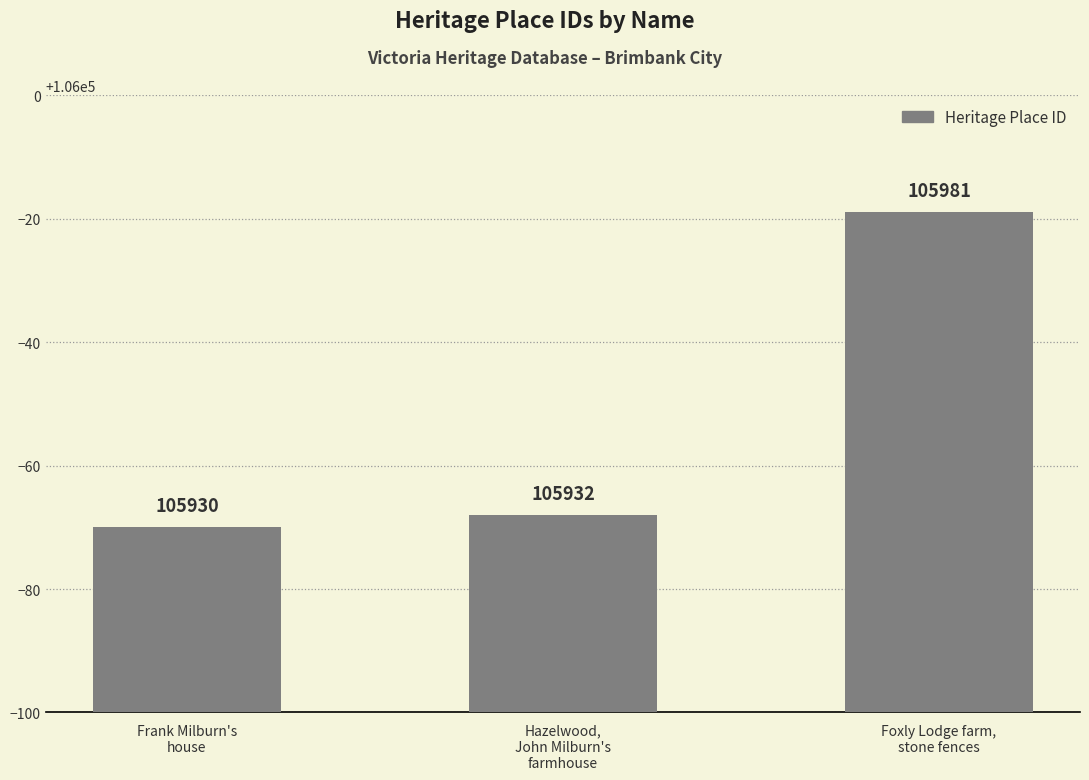

How many bars are there in total?

3